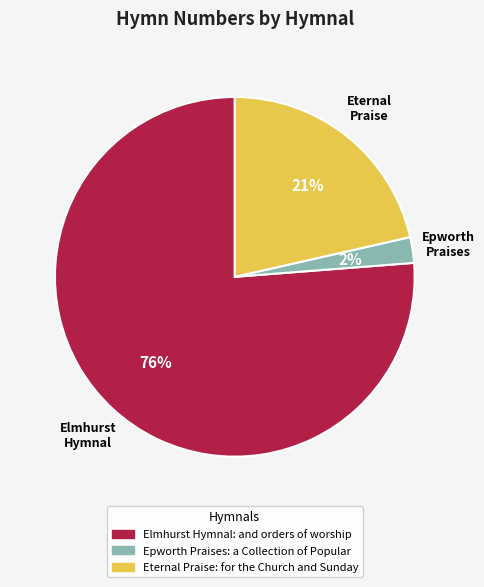

To the nearest percent, what is the combined percentage of Epworth Praises: a Collection of Popular and Elmhurst Hymnal: and orders of worship?

79%